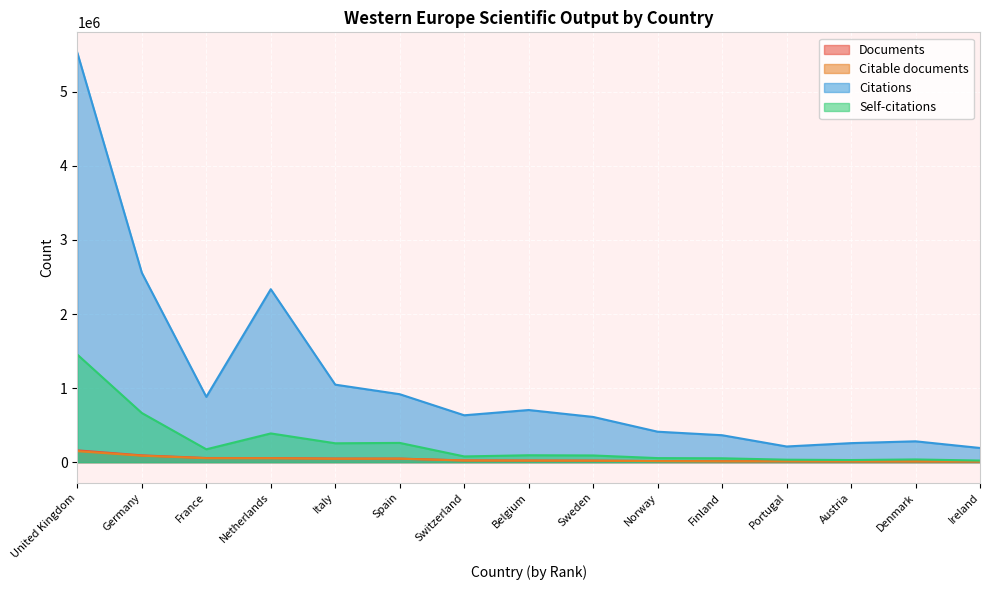

Which series has the largest range (max minus min)?

Citations